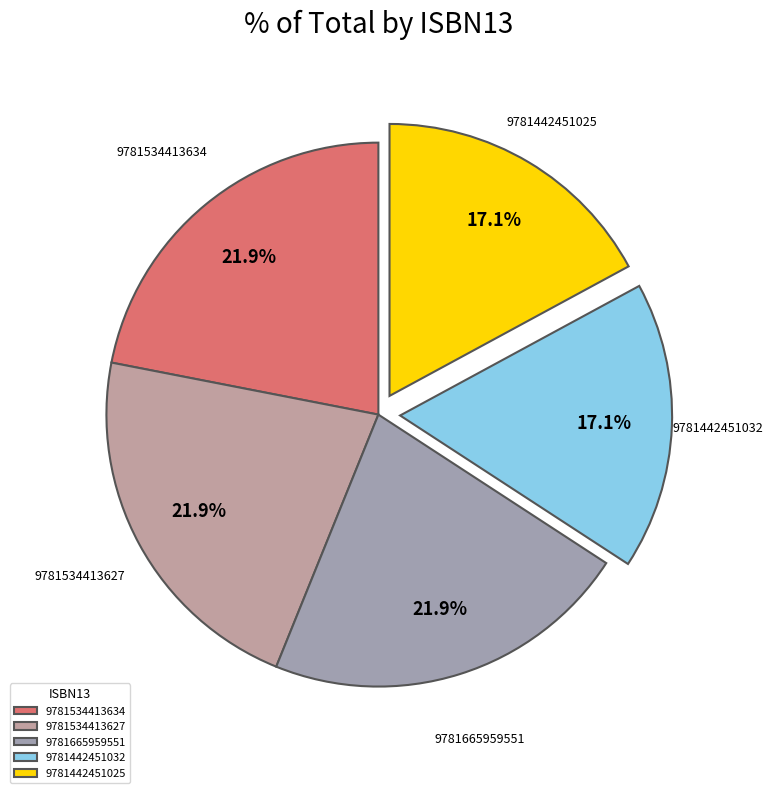

Approximately how many times larger is the value at 9781442451032 compared to 9781665959551?

0.8